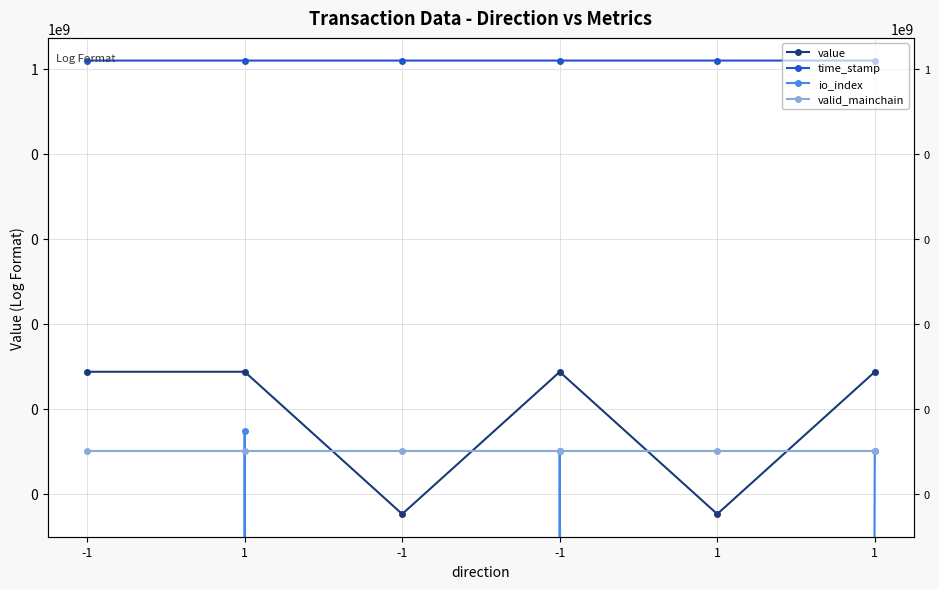

What is the difference between the second highest and minimum values in the time_stamp series?

48465.0